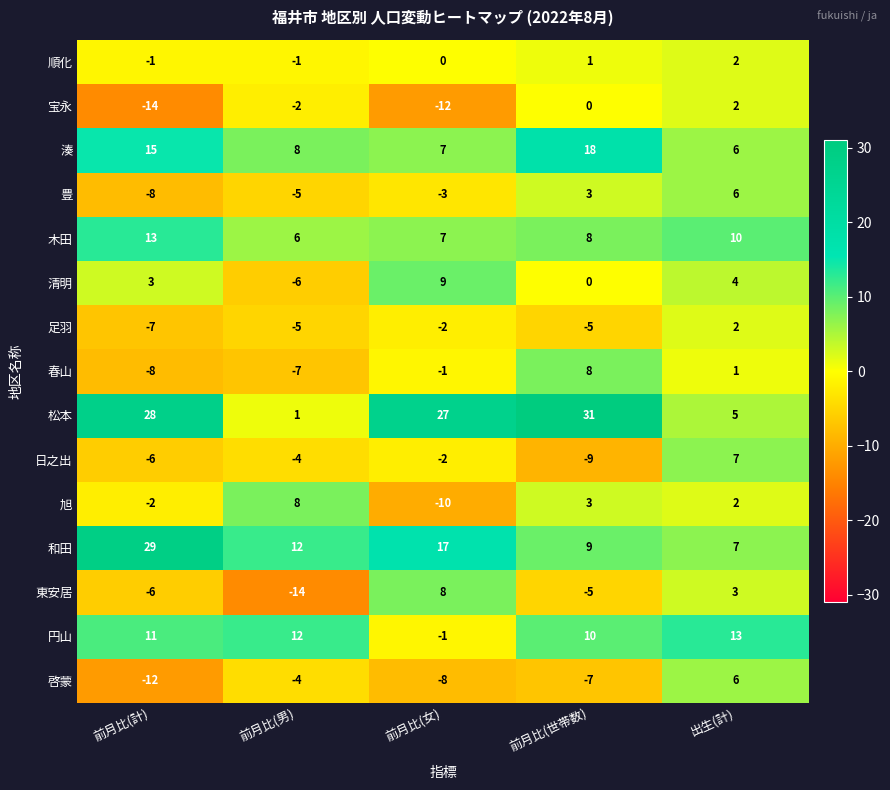

List the labels in order of 啓蒙 value, largest first.

出生(計), 前月比(男), 前月比(世帯数), 前月比(女), 前月比(計)